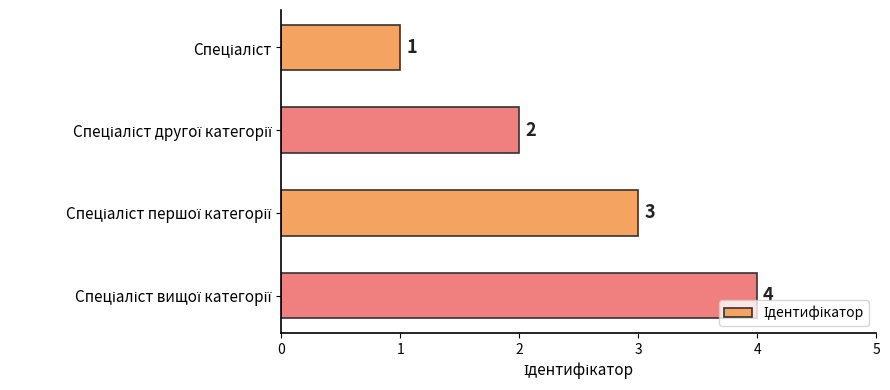

What is the sum of all values?

10